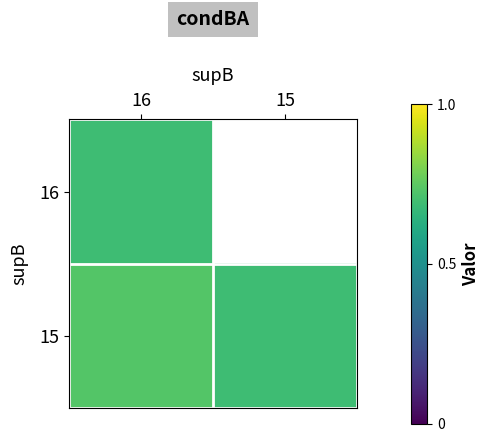

Which series has the largest total across all categories?

15